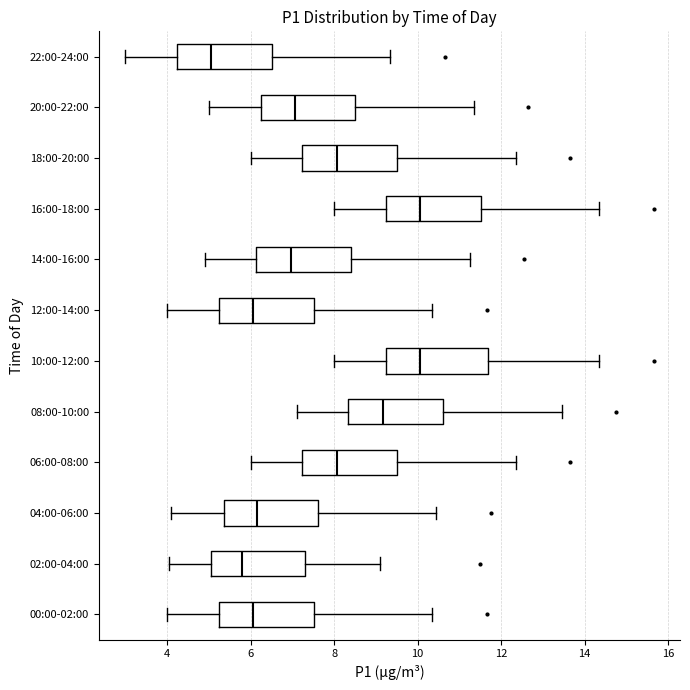

Reading bottom to top, transcribe this box plot: for each box, give where its median line is, the range the box spans, and where its two whiskers end, as read against the x-axis. The values are not printed on the chart, so give them approximately, as read against the axis.

00:00-02:00: median 6.0, box 5.2 to 7.6, whiskers 4.0 to 10.4
02:00-04:00: median 5.8, box 5.0 to 7.4, whiskers 4.0 to 9.2
04:00-06:00: median 6.2, box 5.4 to 7.6, whiskers 4.2 to 10.4
06:00-08:00: median 8.0, box 7.2 to 9.6, whiskers 6.0 to 12.4
08:00-10:00: median 9.2, box 8.4 to 10.6, whiskers 7.2 to 13.4
10:00-12:00: median 10.0, box 9.2 to 11.6, whiskers 8.0 to 14.4
12:00-14:00: median 6.0, box 5.2 to 7.6, whiskers 4.0 to 10.4
14:00-16:00: median 7.0, box 6.2 to 8.4, whiskers 5.0 to 11.2
16:00-18:00: median 10.0, box 9.2 to 11.6, whiskers 8.0 to 14.4
18:00-20:00: median 8.0, box 7.2 to 9.6, whiskers 6.0 to 12.4
20:00-22:00: median 7.0, box 6.2 to 8.6, whiskers 5.0 to 11.4
22:00-24:00: median 5.0, box 4.2 to 6.6, whiskers 3.0 to 9.4